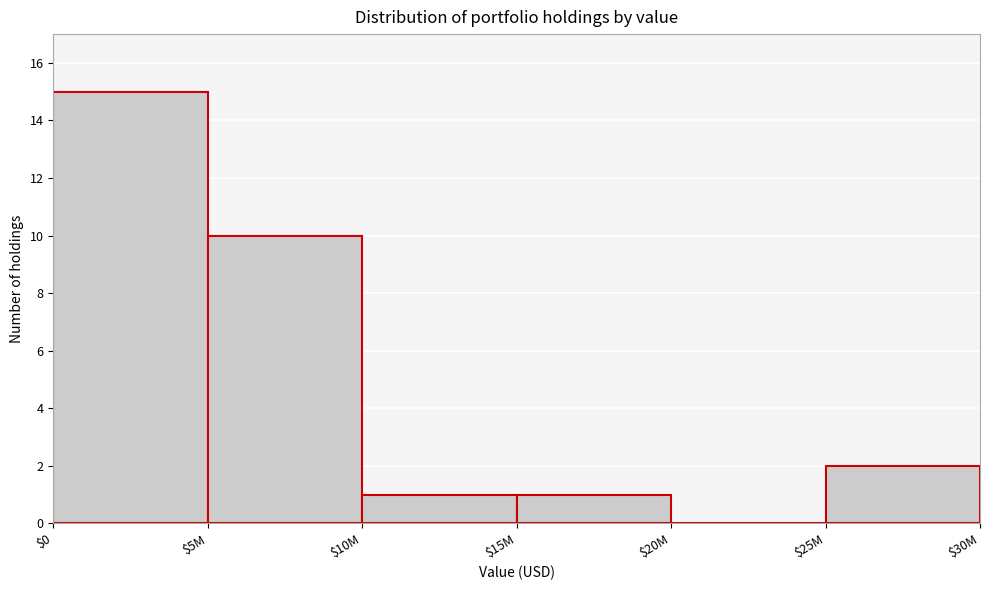

At which label is the value closest to 7?

$5M